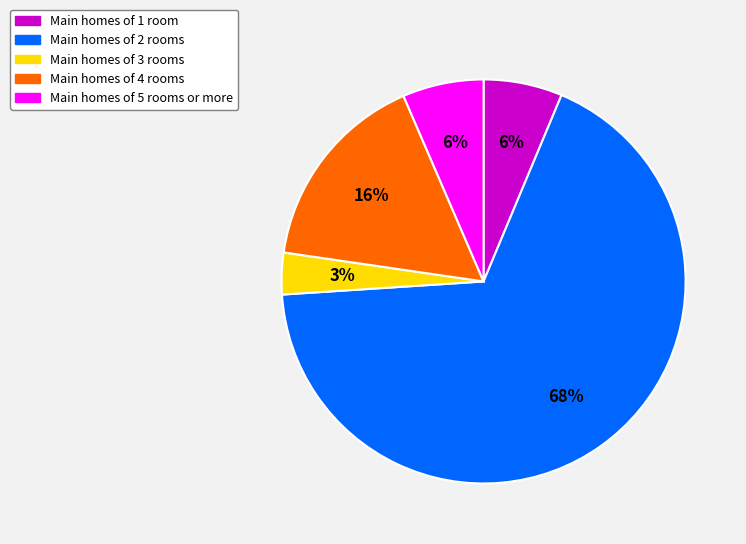

How many segments does this pie chart have?

5